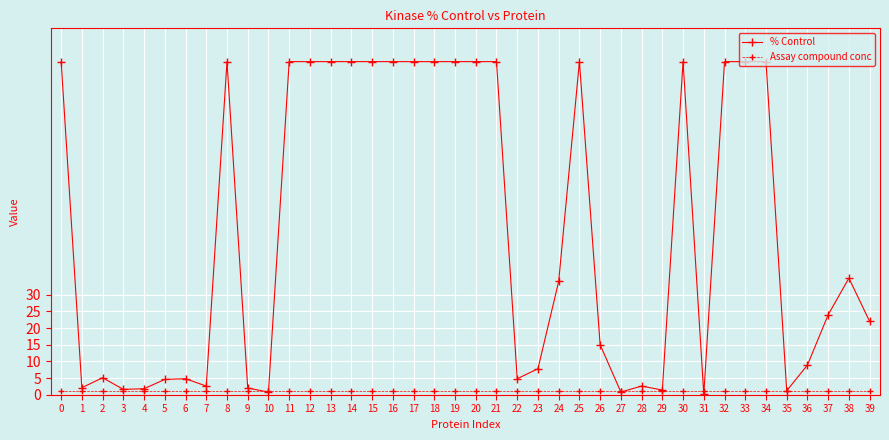

Which series has the largest total across all categories?

% Control